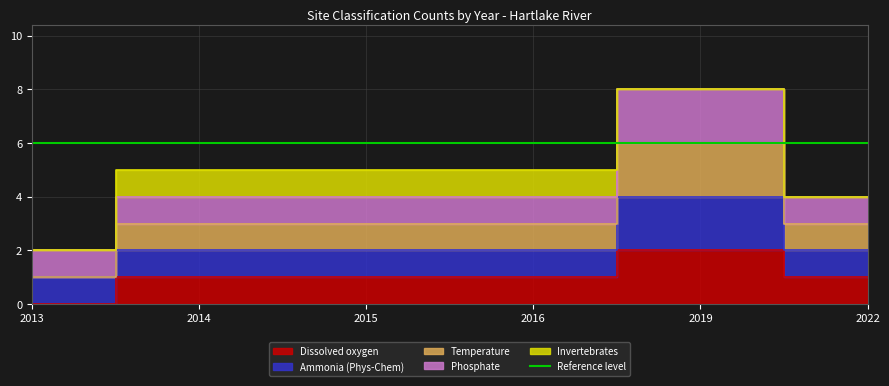

Which series ends up on top after the final intersection of Ammonia (Phys-Chem) and Dissolved oxygen?

Ammonia (Phys-Chem)